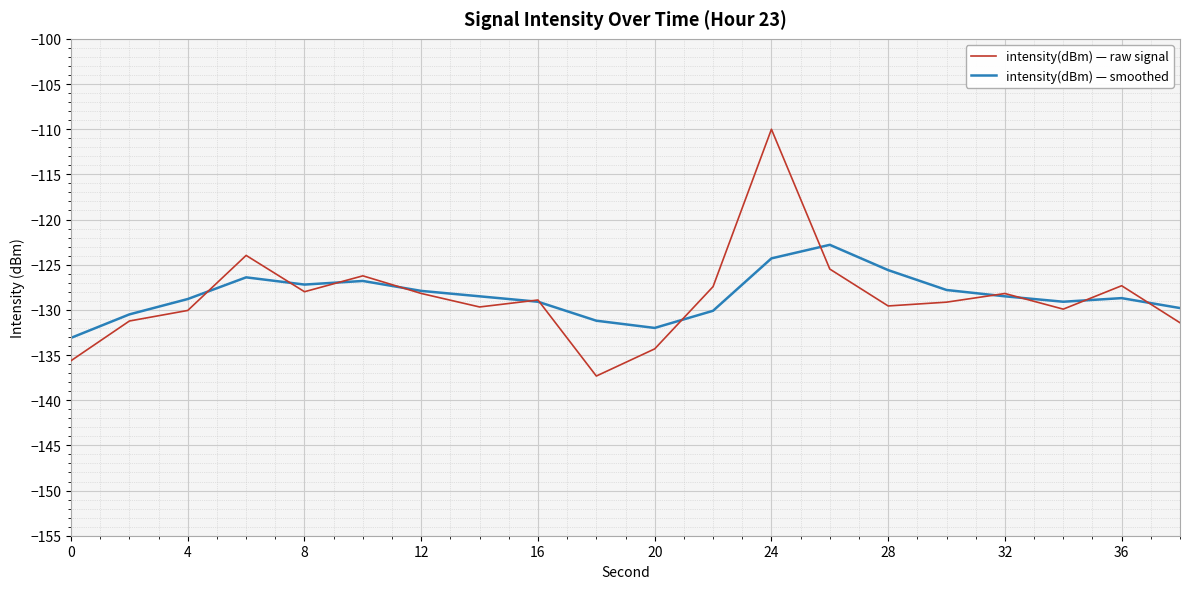

Which series has the widest spread of values?

intensity(dBm) — raw signal